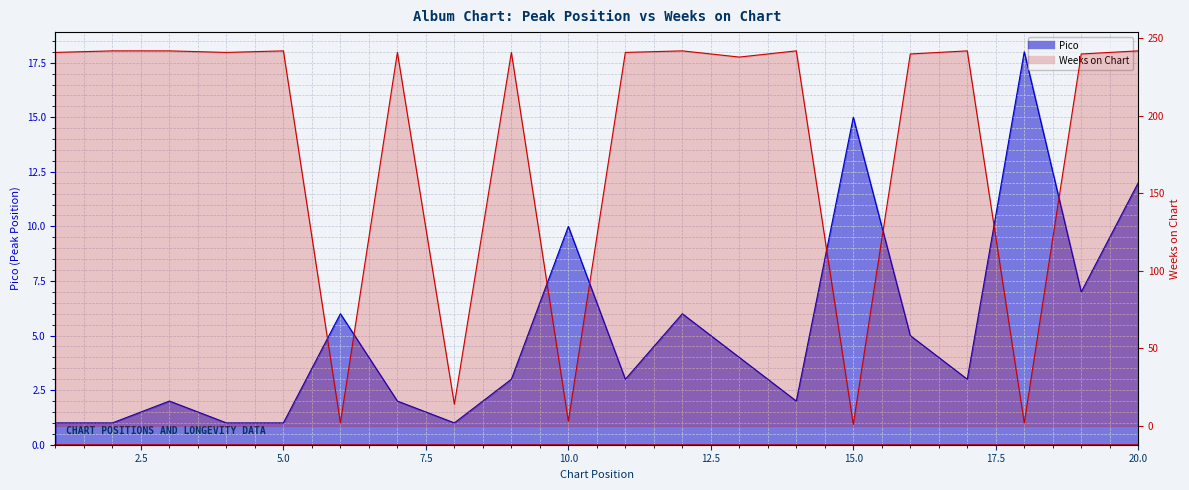

Rank the series at 19 from lowest to highest value.

Pico, Weeks on Chart